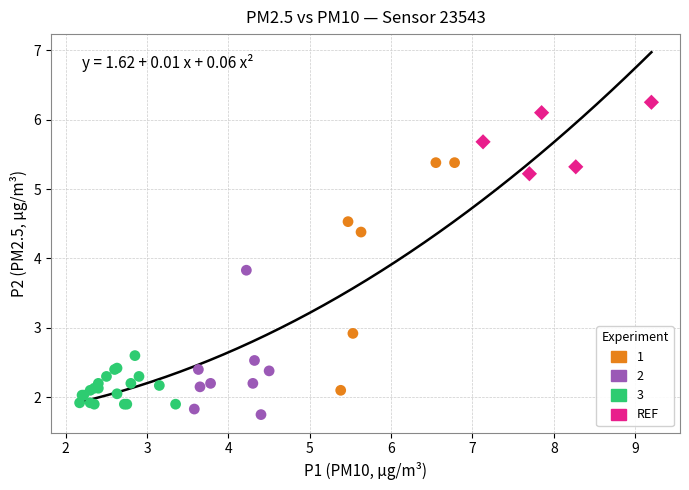

Which series contains the highest Y value?

REF